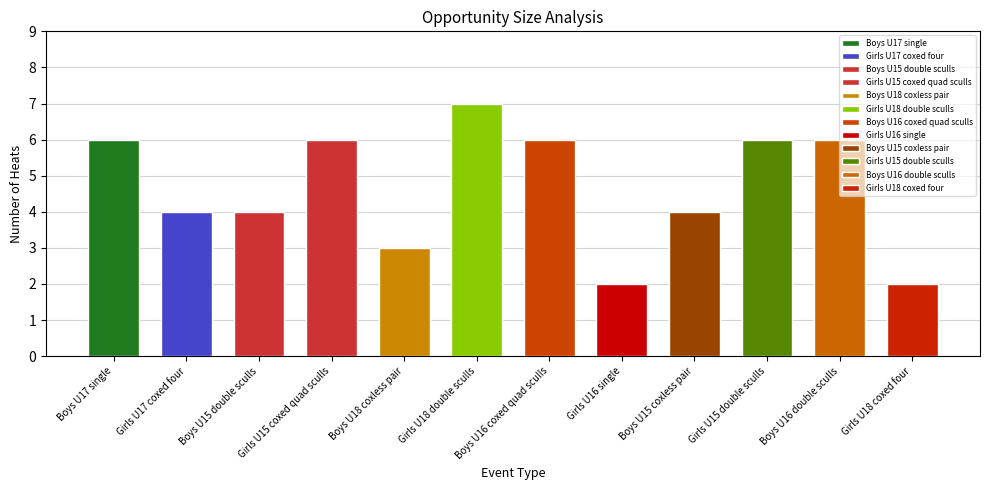

How many values are between 4 and 6?

8